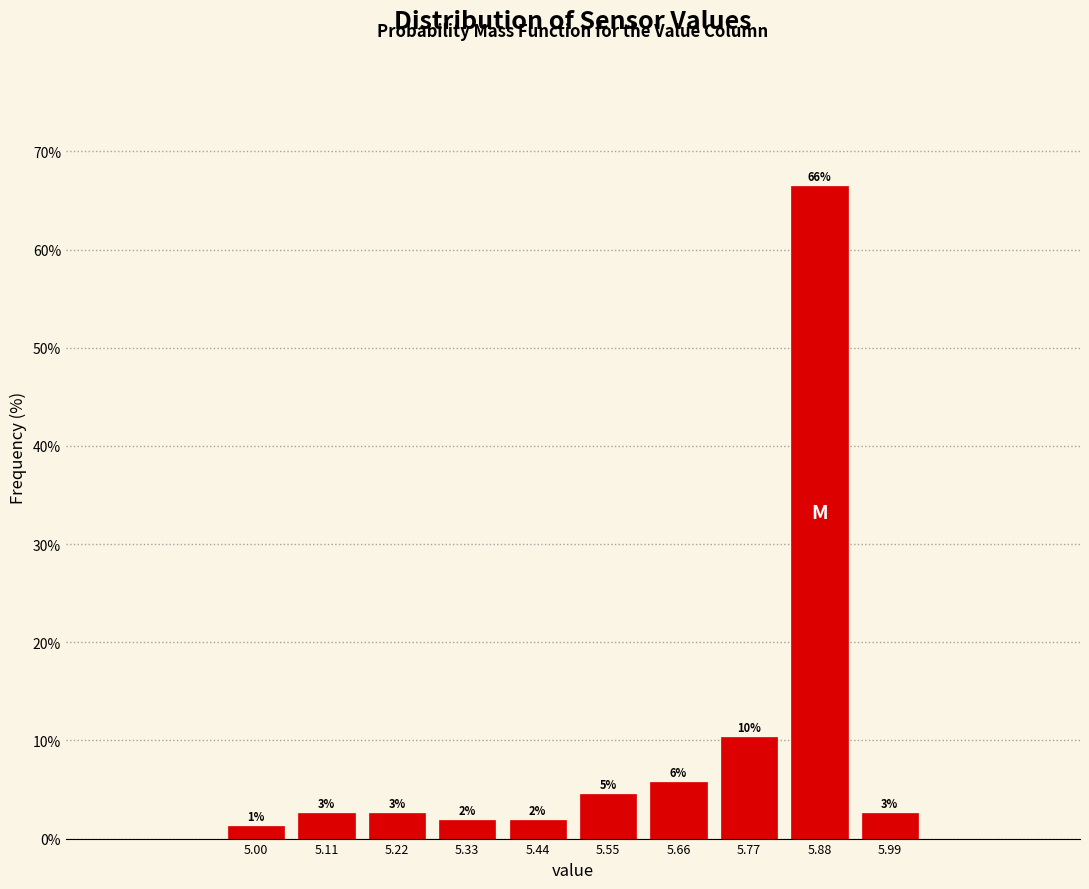

How many bars are there in total?

10